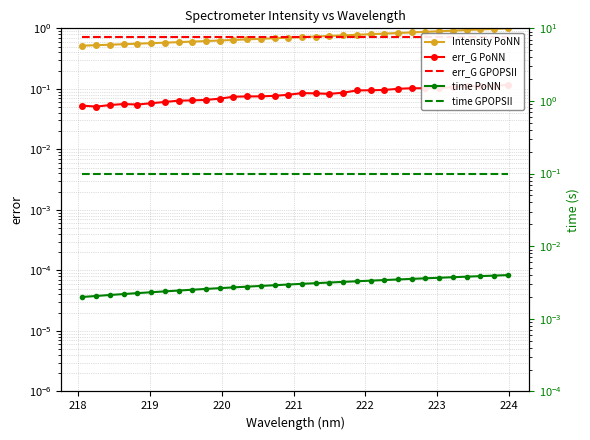

Is the value of err_G PoNN at 218 greater than the value of err_G GPOPSII at 24?

No